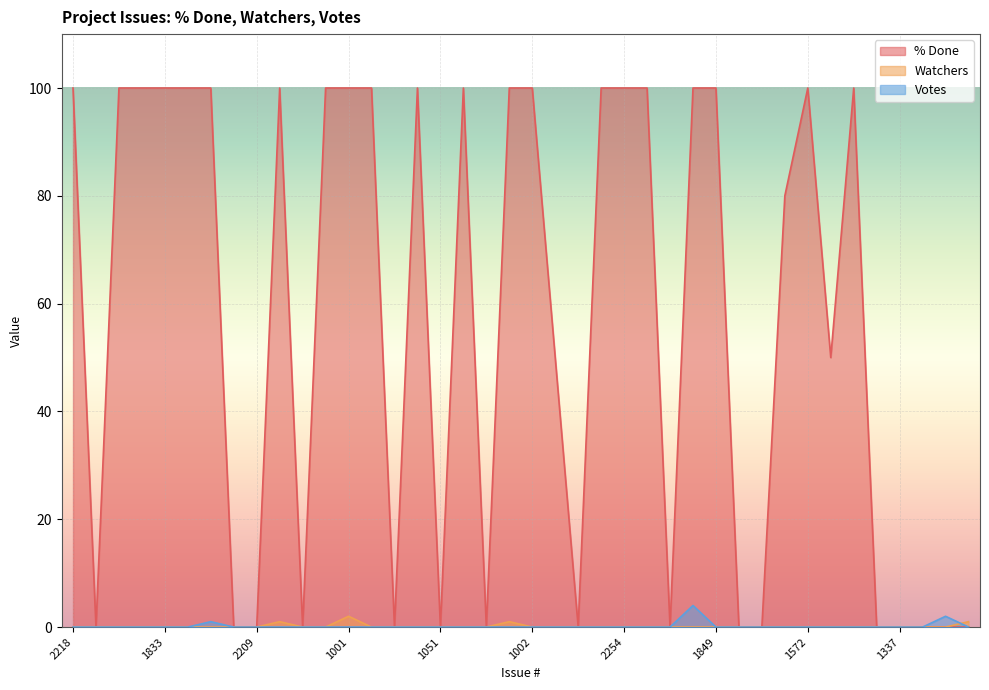

Reading left to right, what are all the values shown in this chart?

% Done: 100	0	100	100	100	100	100	0	0	100	0	100	100	100	0	100	0	100	0	100	100	50	0	100	100	100	0	100	100	0	0	80	100	50	100	0	0	0	0	0
Watchers: 0	0	0	0	0	0	0	0	0	1	0	0	2	0	0	0	0	0	0	1	0	0	0	0	0	0	0	0	0	0	0	0	0	0	0	0	0	0	0	1
Votes: 0	0	0	0	0	0	1	0	0	0	0	0	0	0	0	0	0	0	0	0	0	0	0	0	0	0	0	4	0	0	0	0	0	0	0	0	0	0	2	0